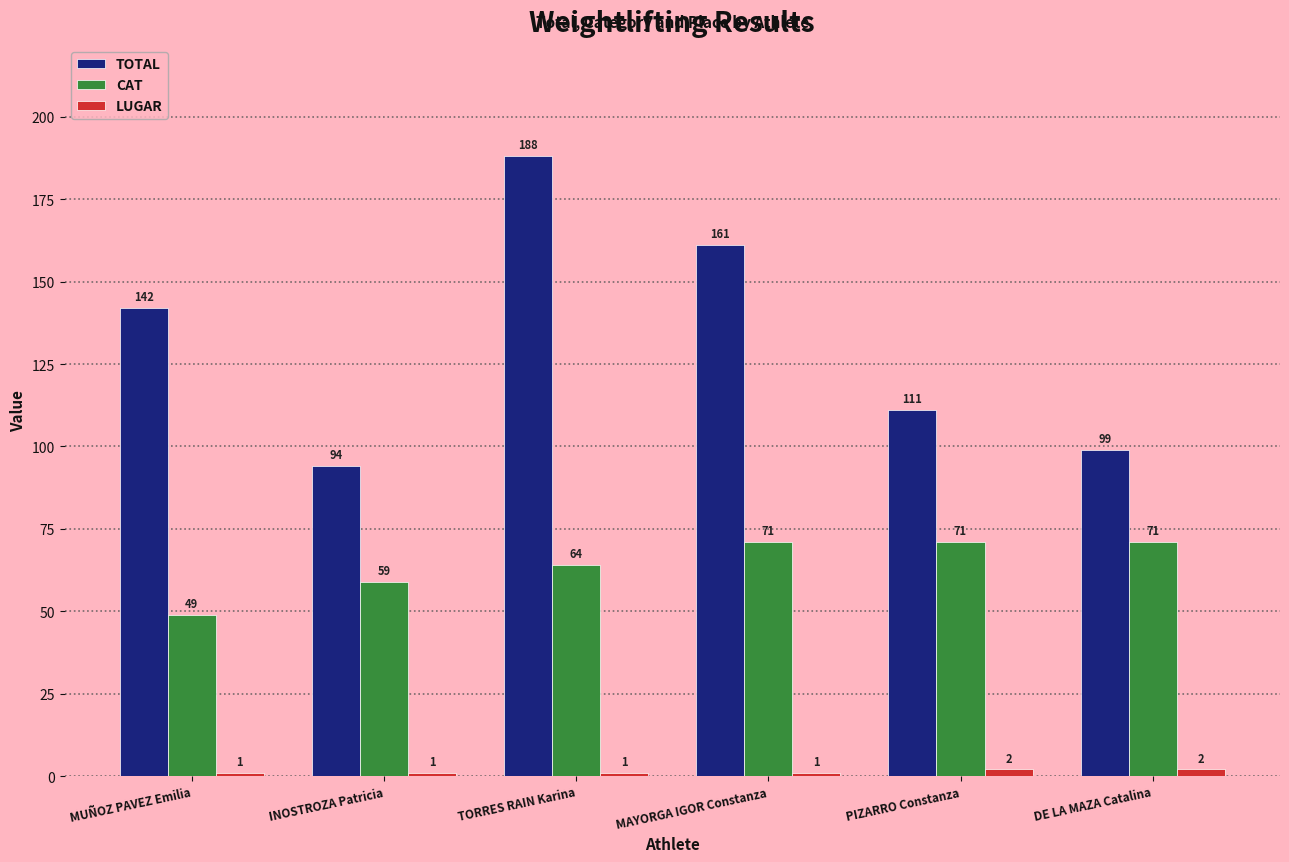

Which series has the widest spread of values?

TOTAL